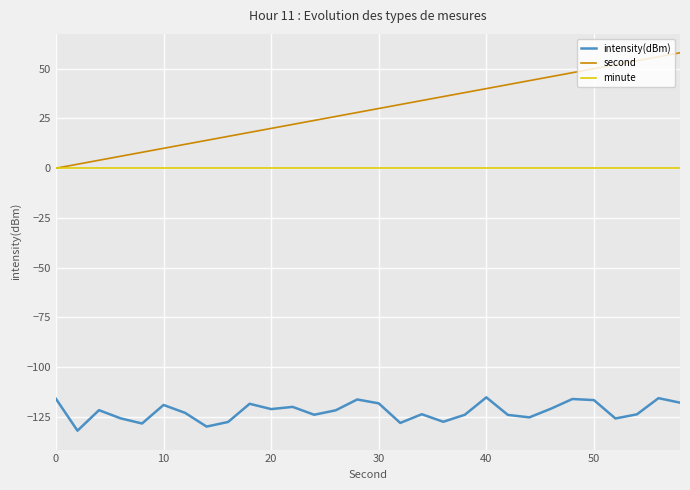

True or false: second and intensity(dBm) cross at least once.

False